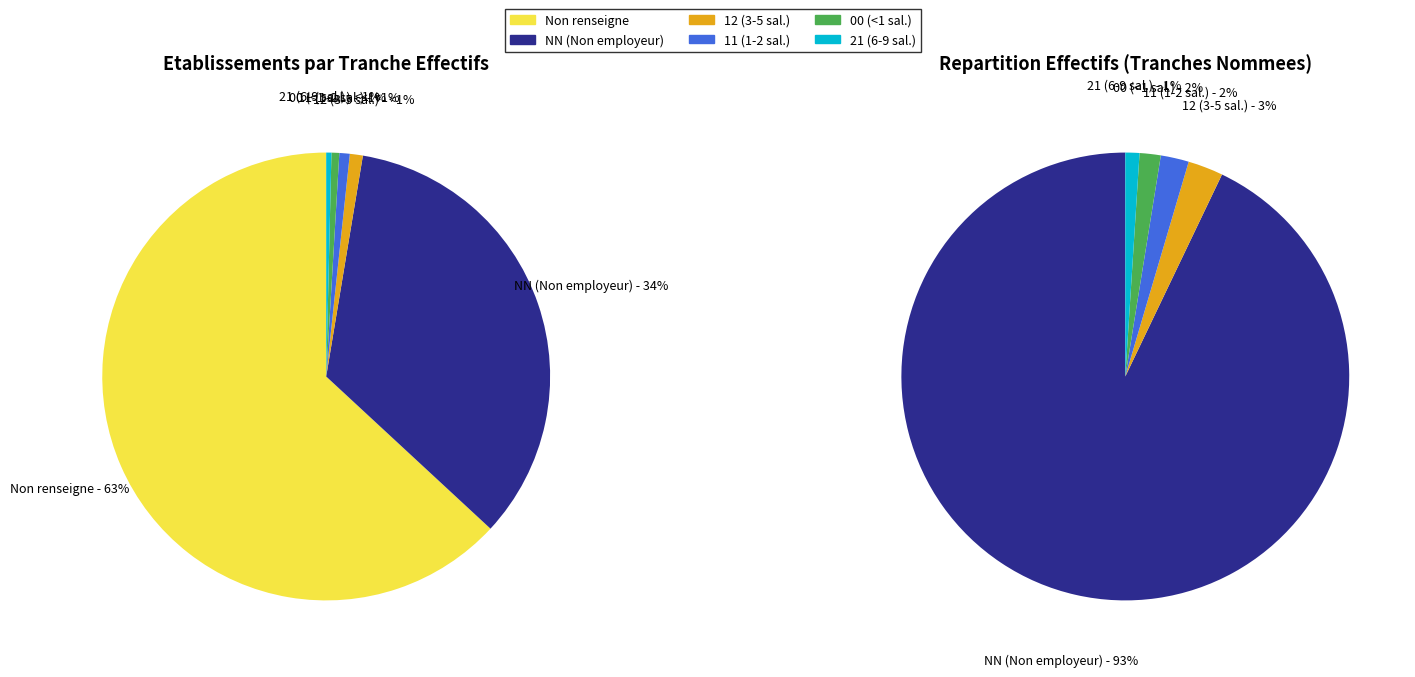

Is the sum of  and 11 greater than half?

Yes